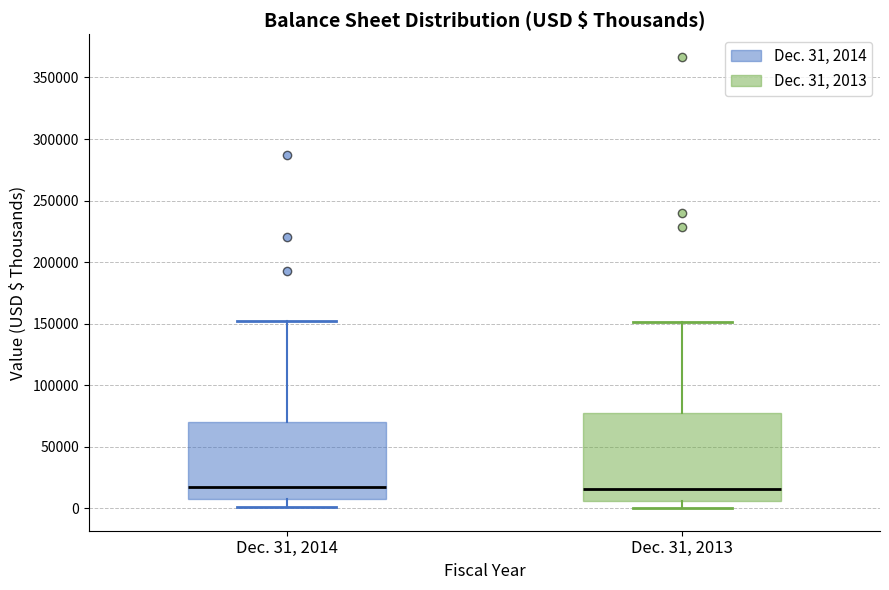

Reading left to right, read every box against the y-axis: the position of its median line, the range the box covers, and the ends of its whiskers. The values are not printed on the chart, so give them approximately, as read against the axis.

Dec. 31, 2014: median 15000, box 5000 to 70000, whiskers 0 to 150000
Dec. 31, 2013: median 15000, box 5000 to 75000, whiskers 0 to 150000